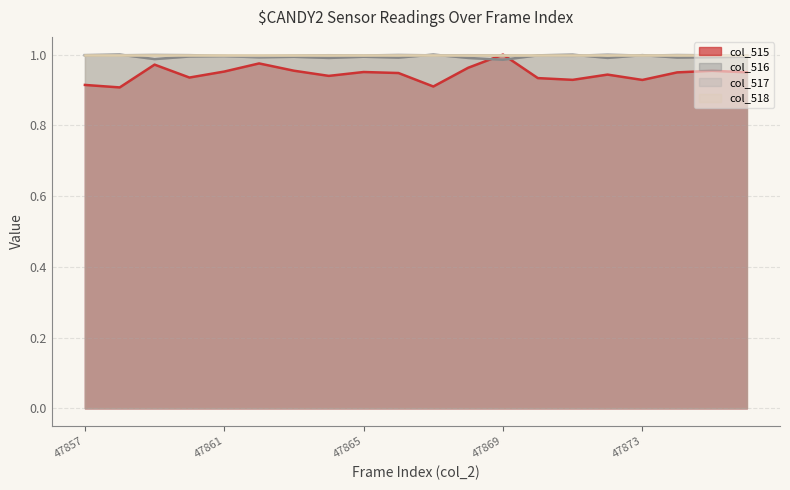

What is the spread (max minus min) of values at 47864?

0.1